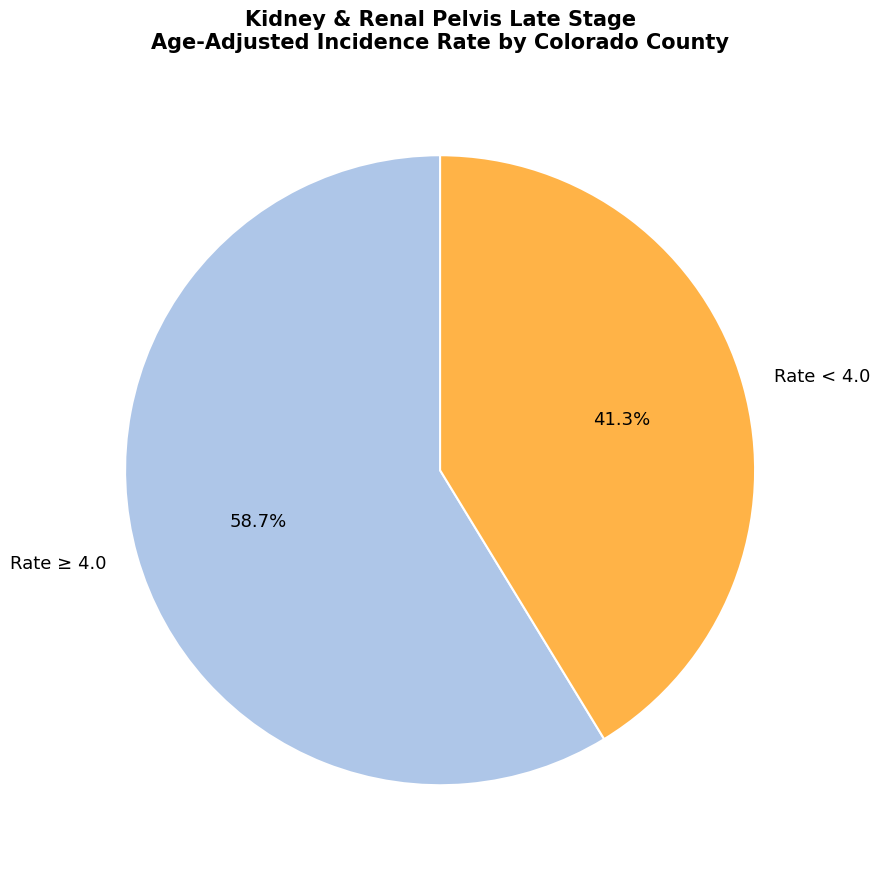

What is the ratio of the value at Rate < 4.0 to the value at Rate ≥ 4.0?

0.7